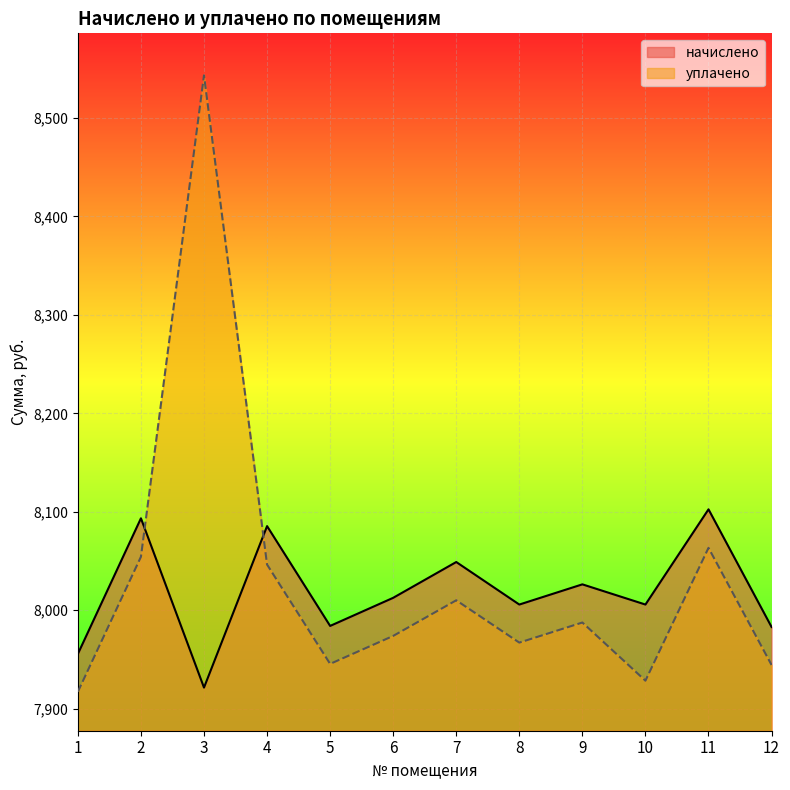

Which series has the largest total across all categories?

уплачено